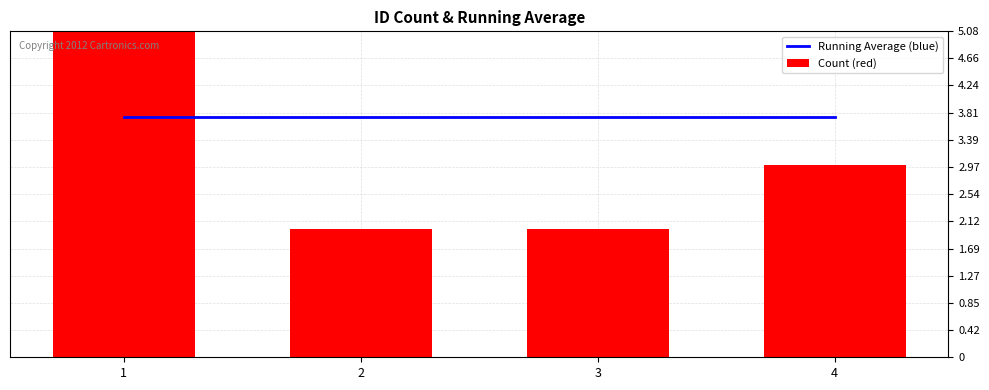

What is the sum of all Count (red) values?

15.0